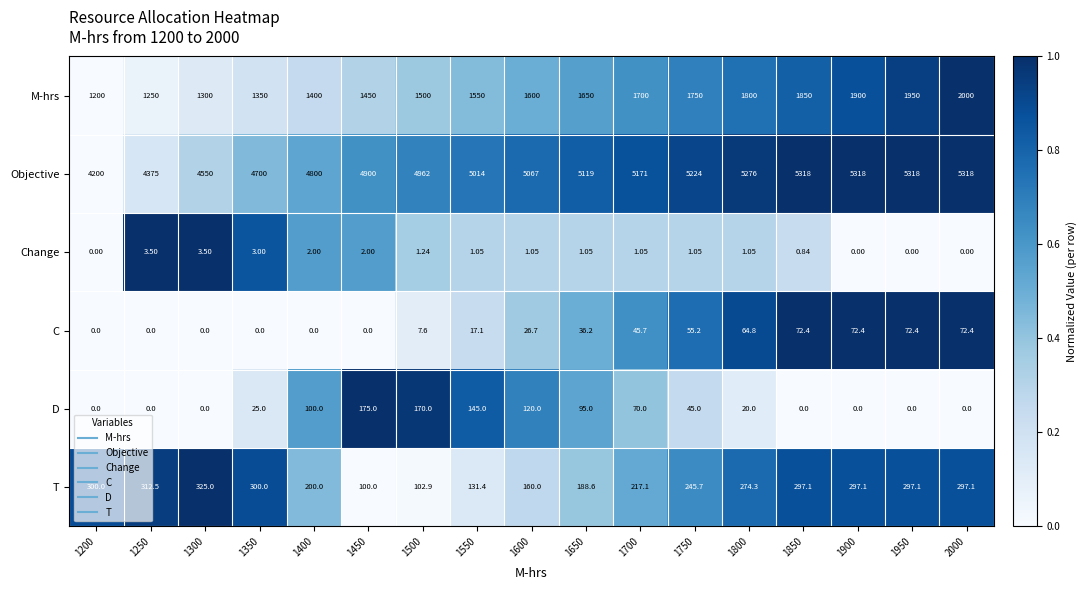

Which series has the largest range (max minus min)?

Objective